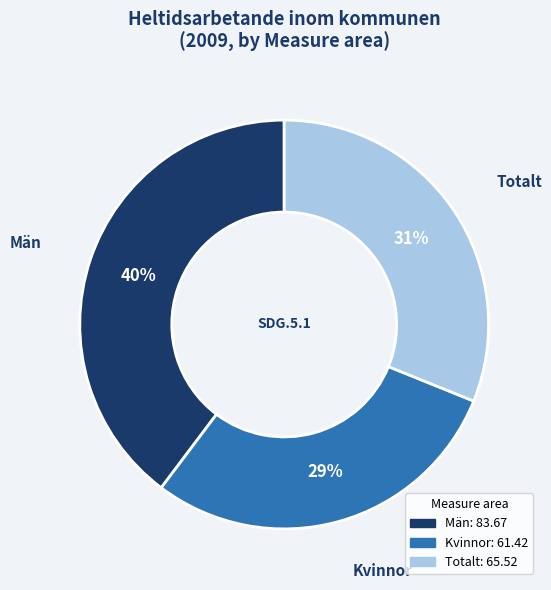

Combined, do Män and Totalt account for over 50%?

Yes